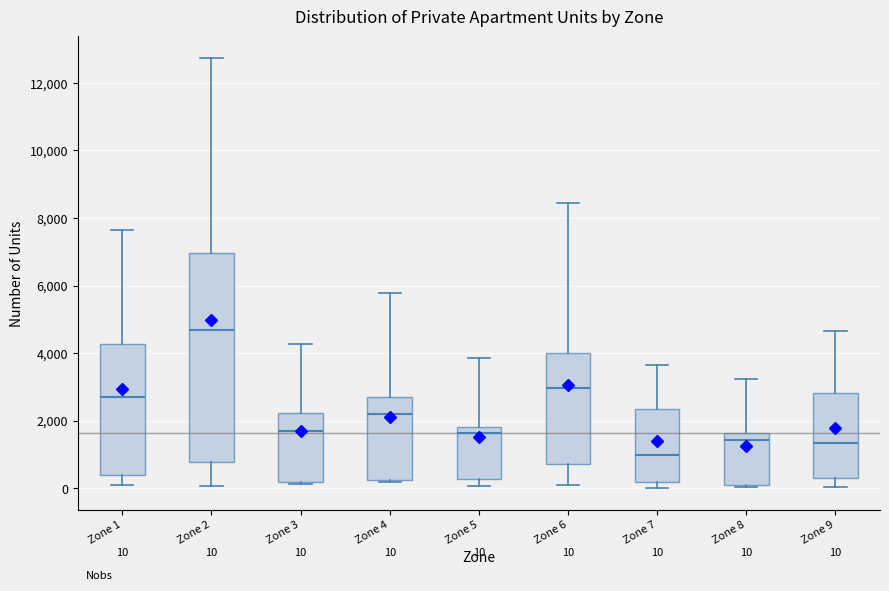

Which box is the tallest, from its lower edge to its upper edge?

Zone 2